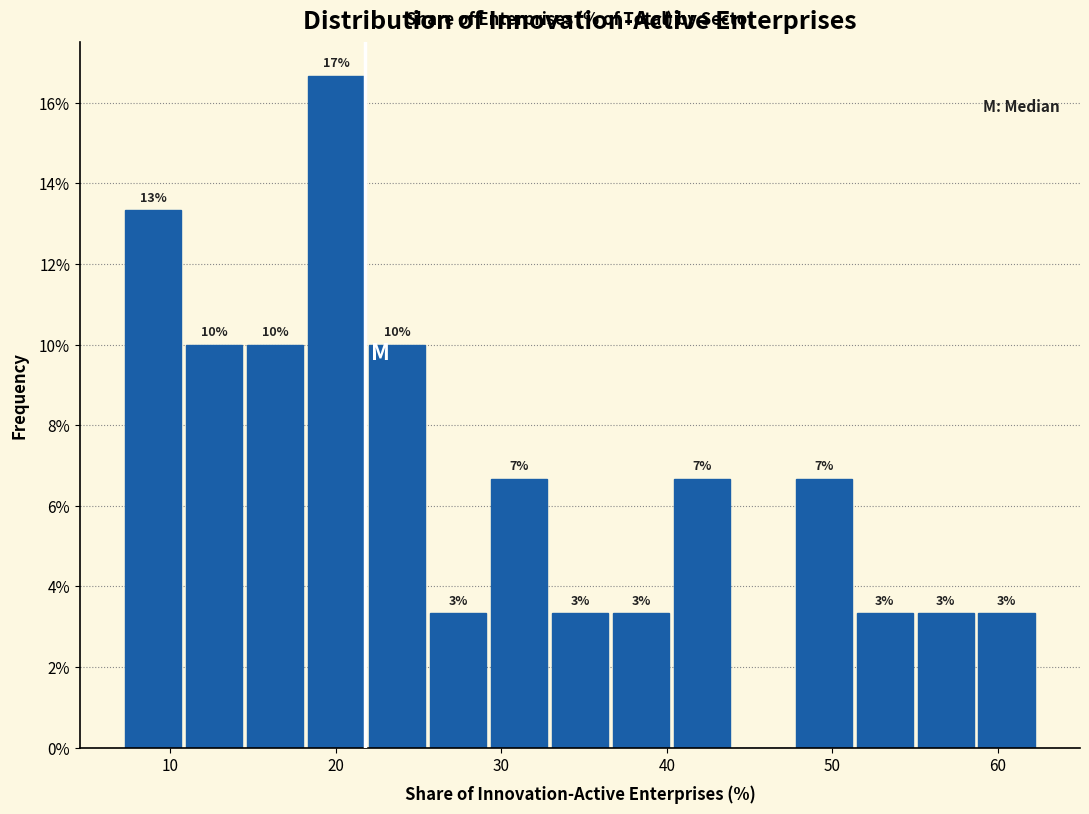

Read against the x-axis, roughly where is the centre of the tallest bar?

20